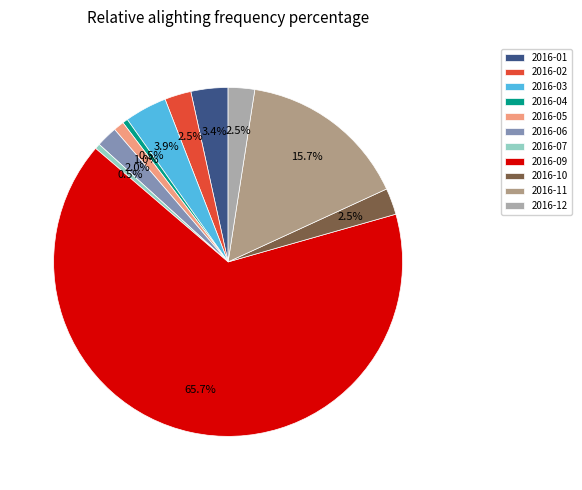

Count the number of slices in the pie.

11